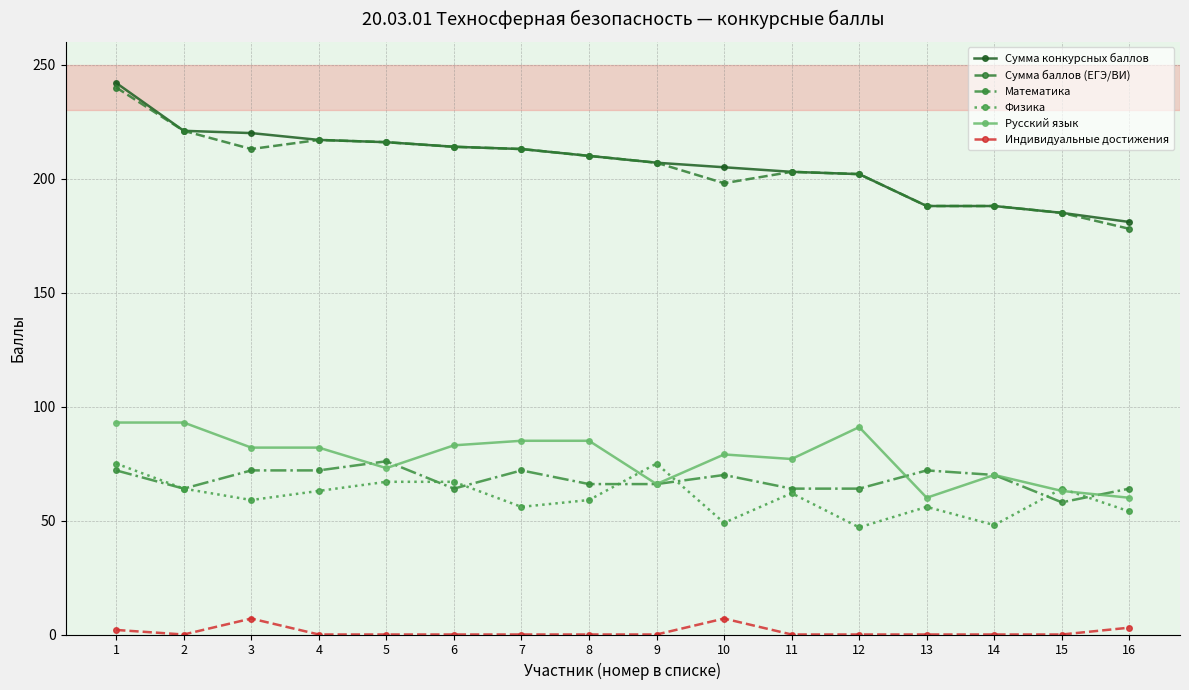

The value of Русский язык at 3 is 82. True or false?

True